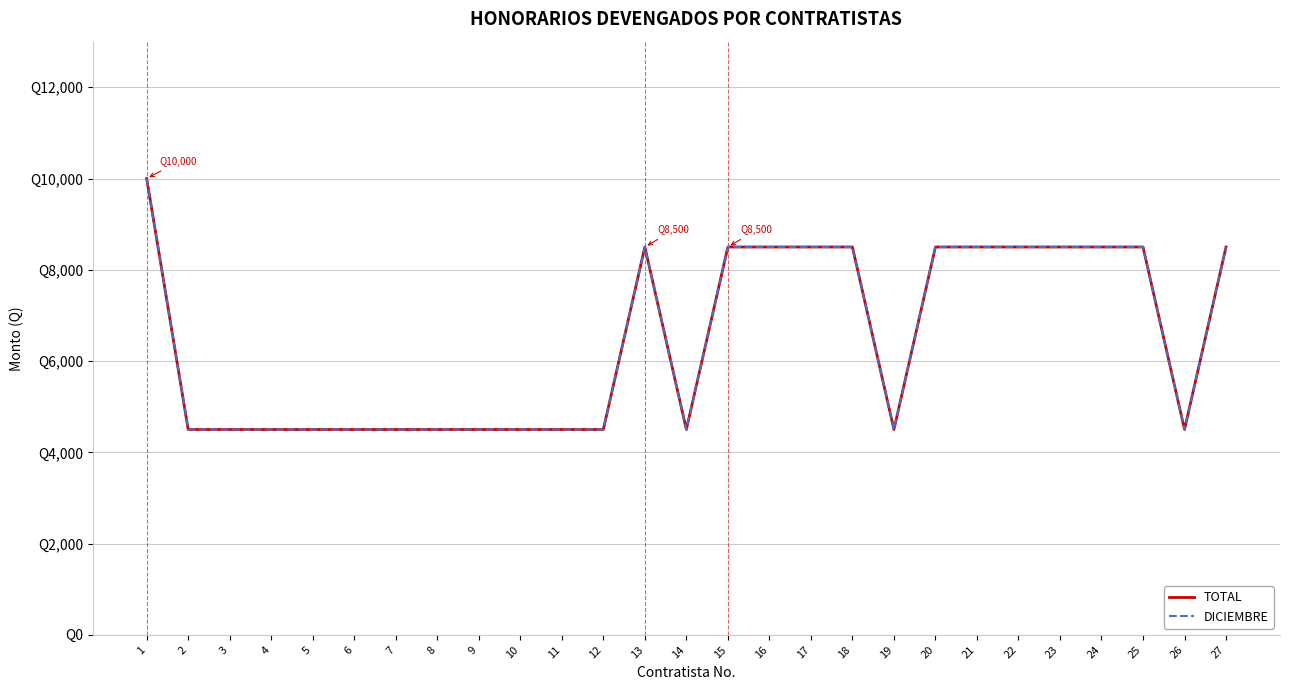

Does the chart display data point markers on the line(s)?

No